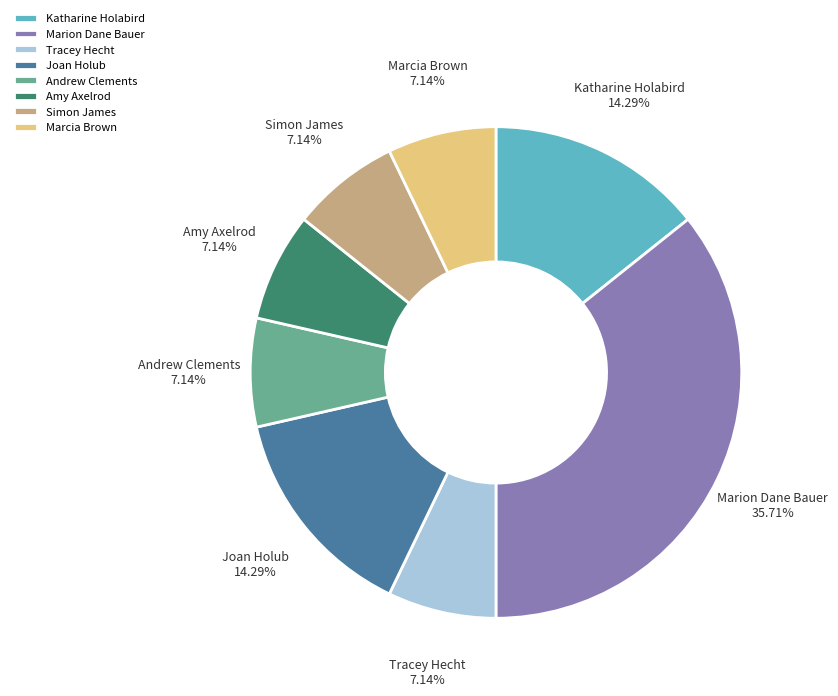

What percentage do Tracey Hecht and Amy Axelrod together represent?

14.3%